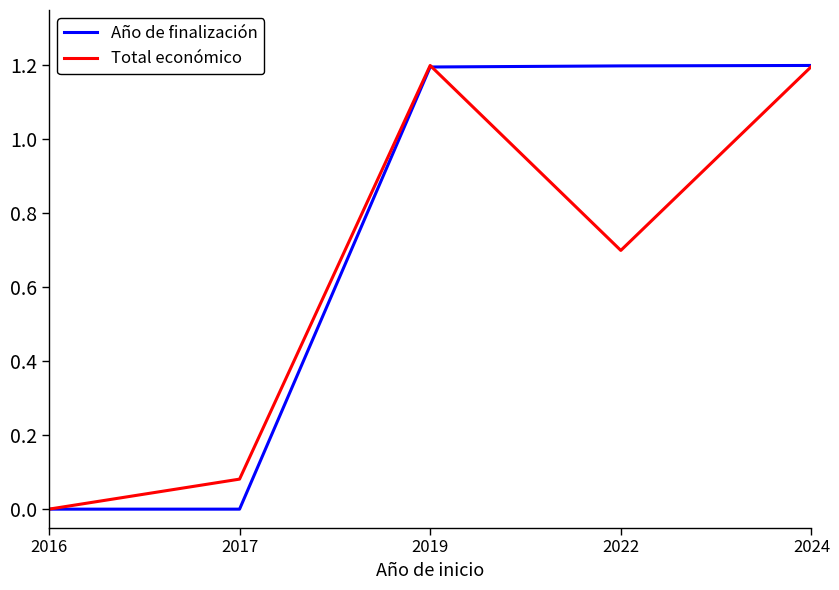

Is it true that Total económico equals 1.2 at 2019?

True